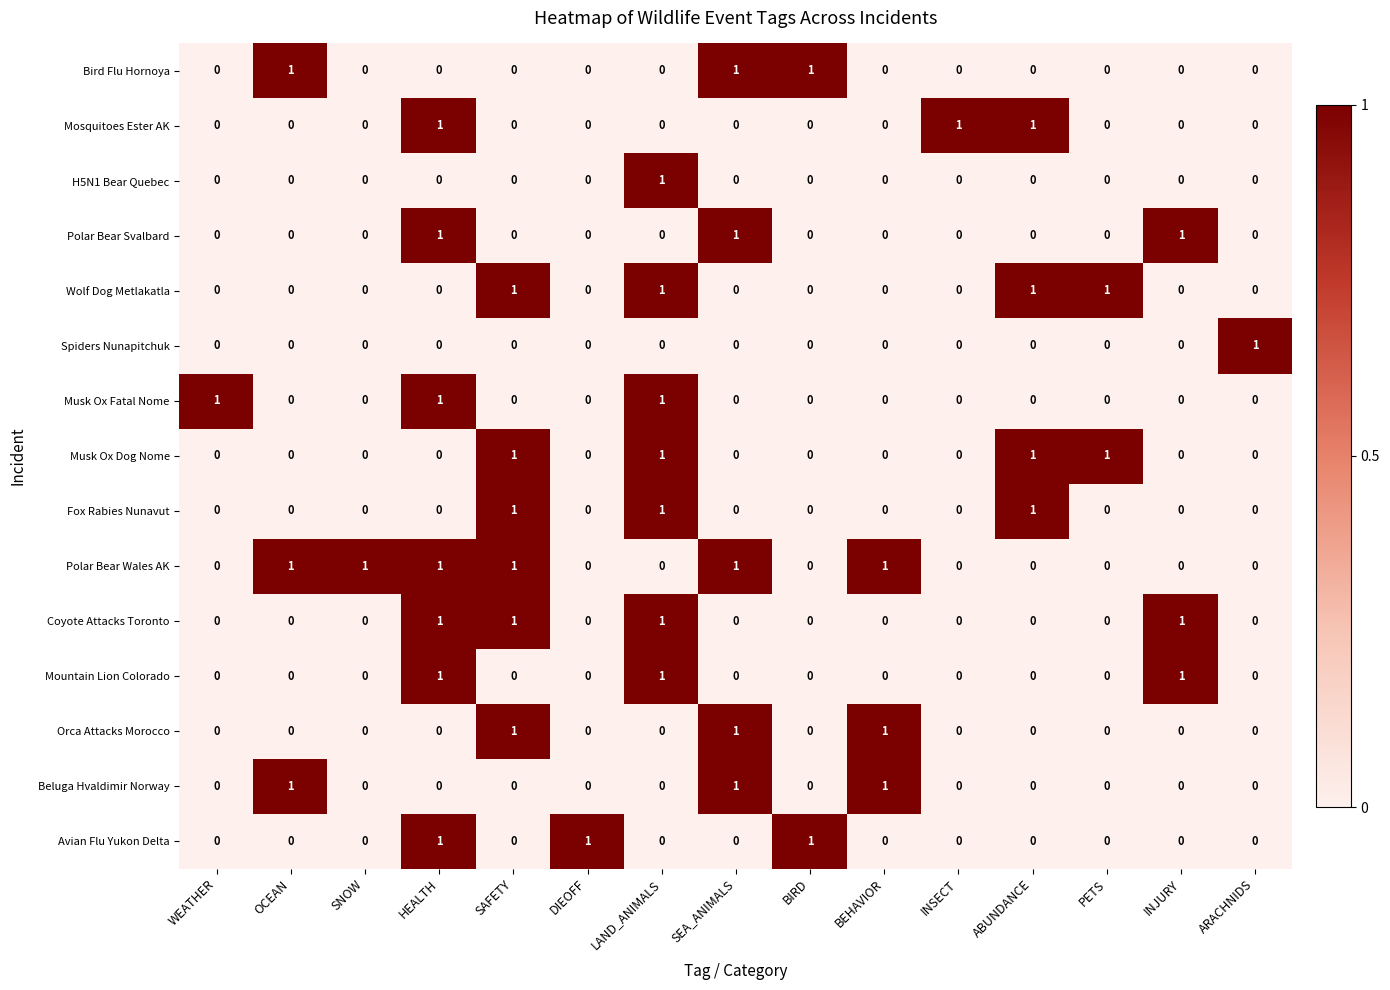

The value of Orca Attacks Morocco at ARACHNIDS is 1. True or false?

False